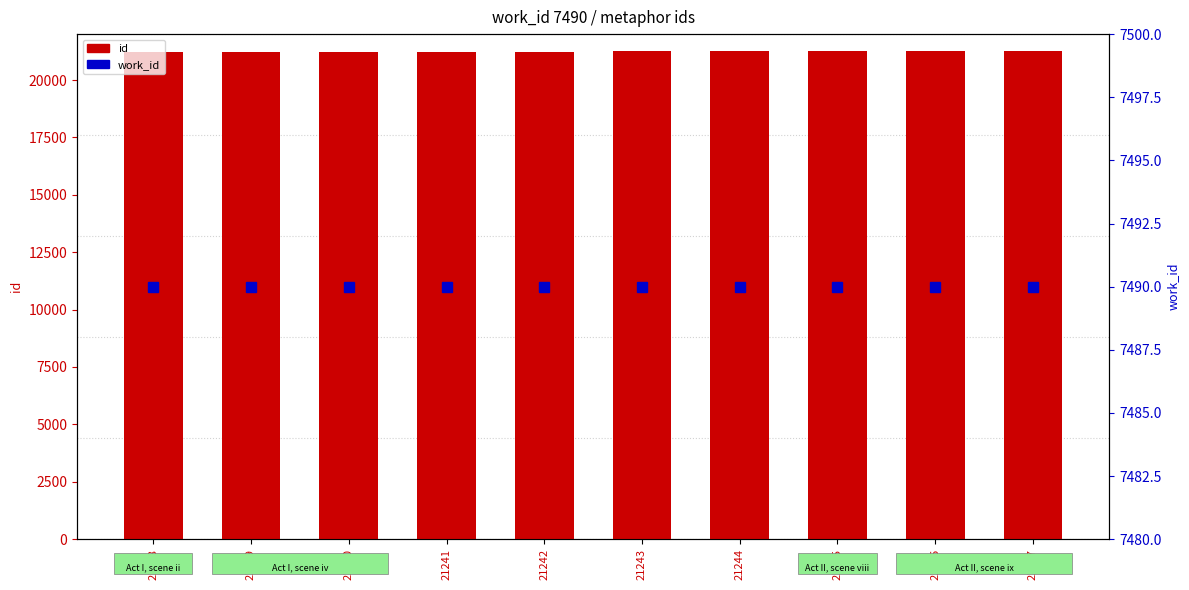

Rank the series at 21242 from highest to lowest value.

id, work_id